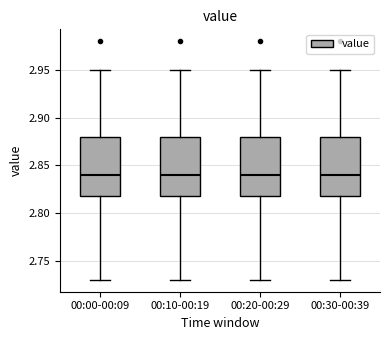

Reading left to right, read every box against the y-axis: the position of its median line, the range the box covers, and the ends of its whiskers. The values are not printed on the chart, so give them approximately, as read against the axis.

00:00-00:09: median 2.84, box 2.82 to 2.88, whiskers 2.73 to 2.95
00:10-00:19: median 2.84, box 2.82 to 2.88, whiskers 2.73 to 2.95
00:20-00:29: median 2.84, box 2.82 to 2.88, whiskers 2.73 to 2.95
00:30-00:39: median 2.84, box 2.82 to 2.88, whiskers 2.73 to 2.95